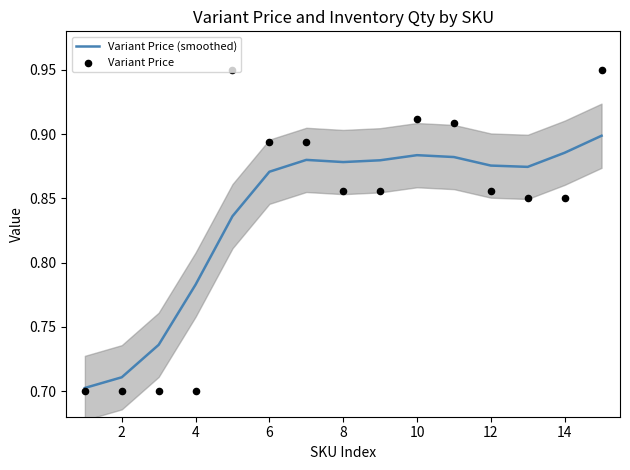

At how many categories does at least one series exceed 0?

15